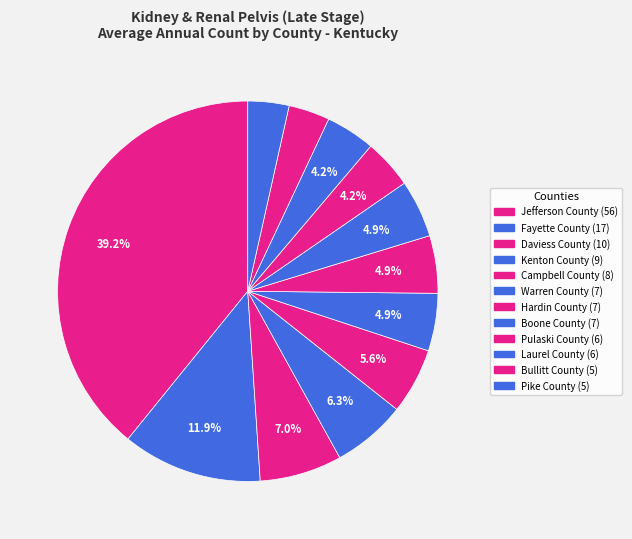

Is there any slice that represents more than half of the pie?

No